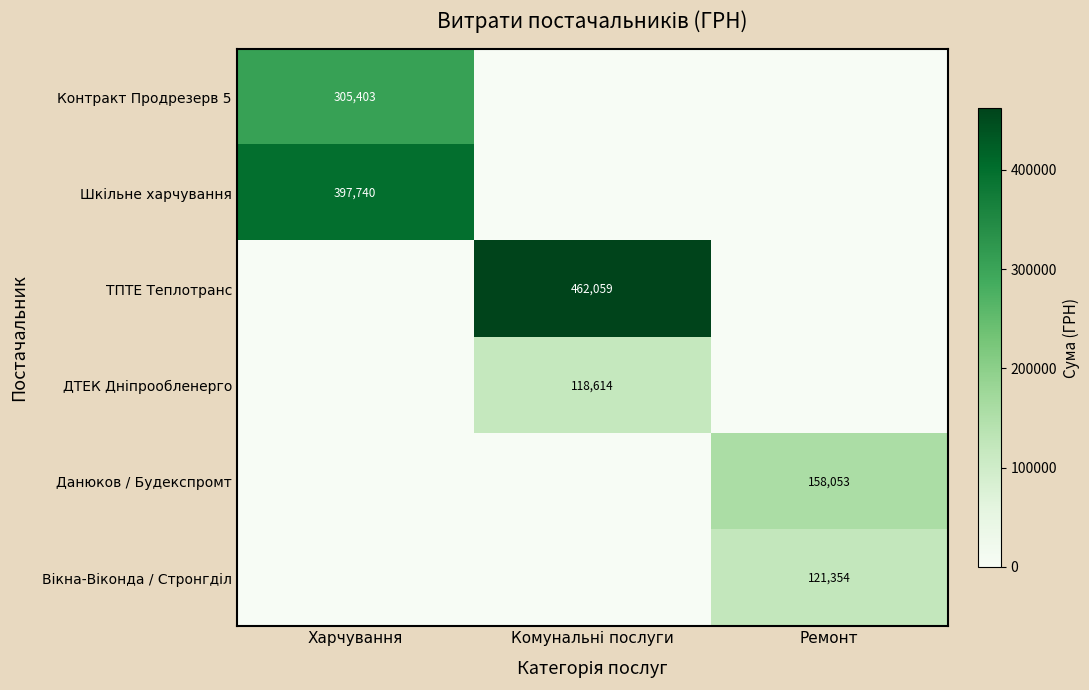

What is the total value across all series at Комунальні послуги?

580673.2